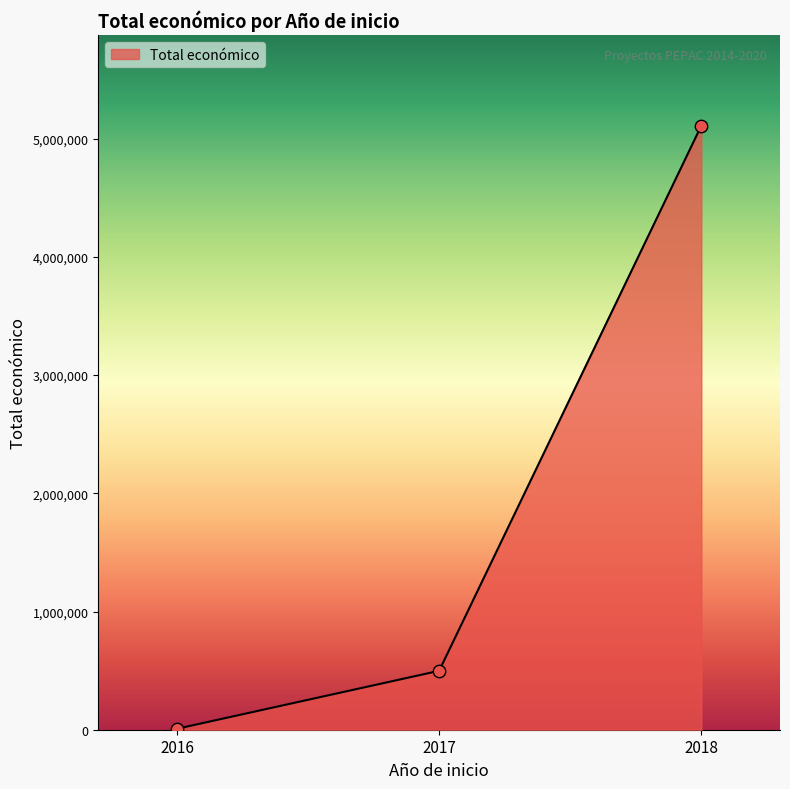

What is the change in value from 2017 to 2018?

+4612229